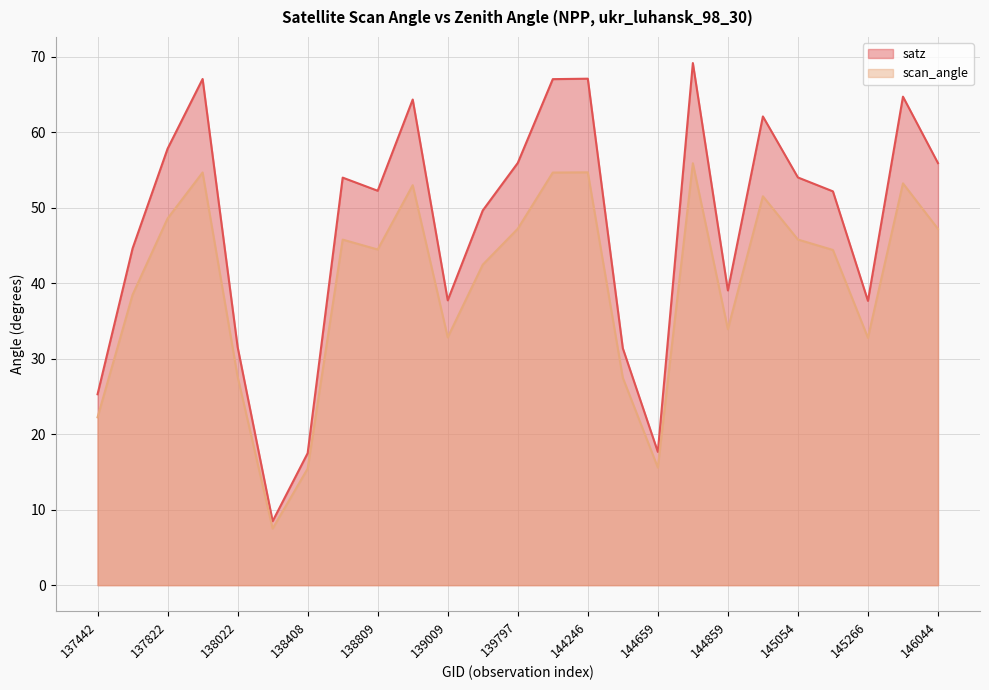

What is the highest value of the scan_angle series?

55.9